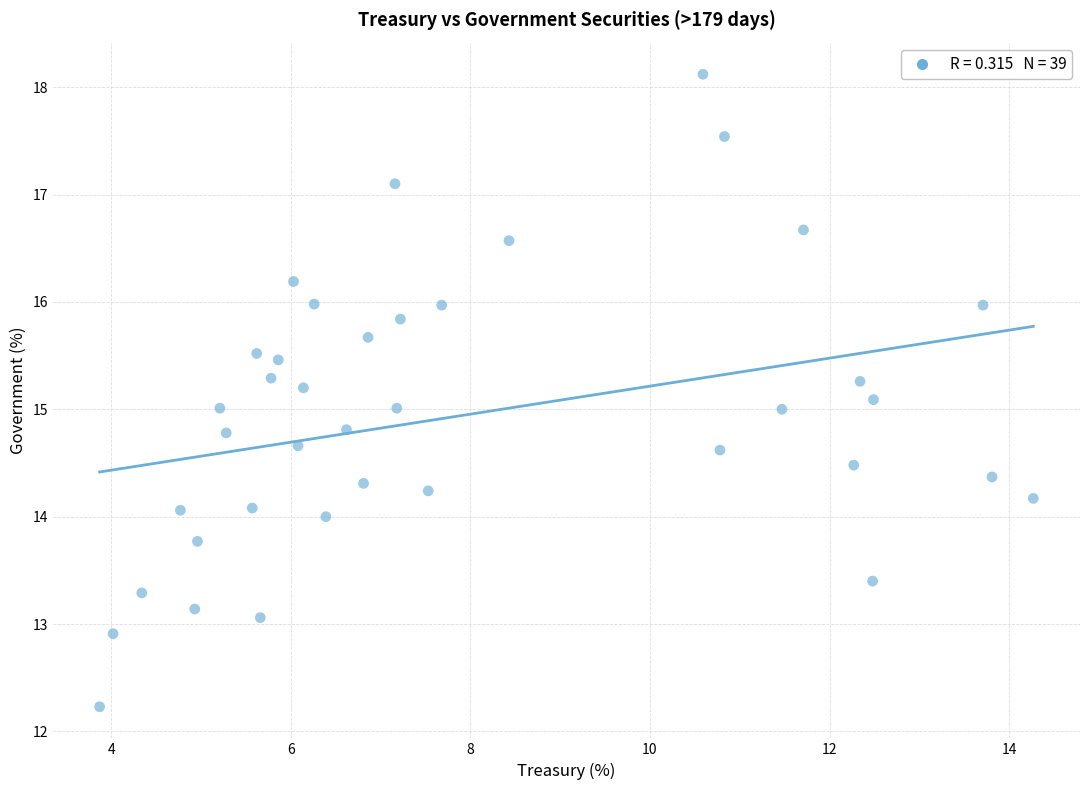

What is the range of X values (max minus min)?

10.4